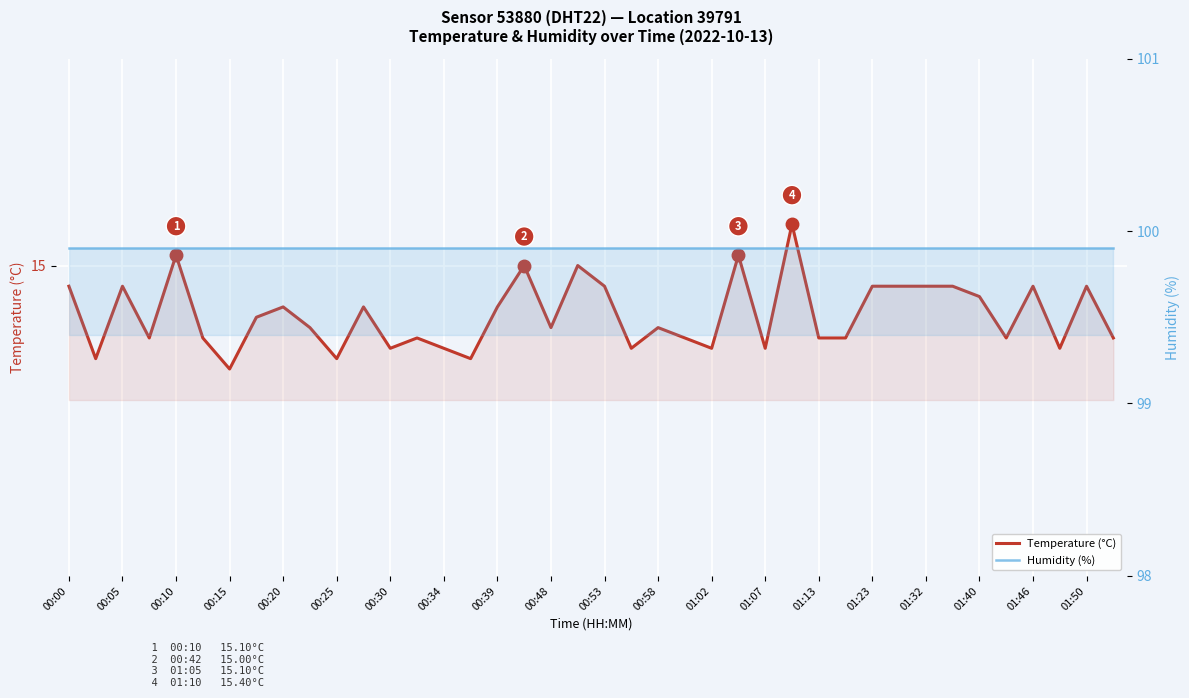

What is the label of the 9th point from the right?

31